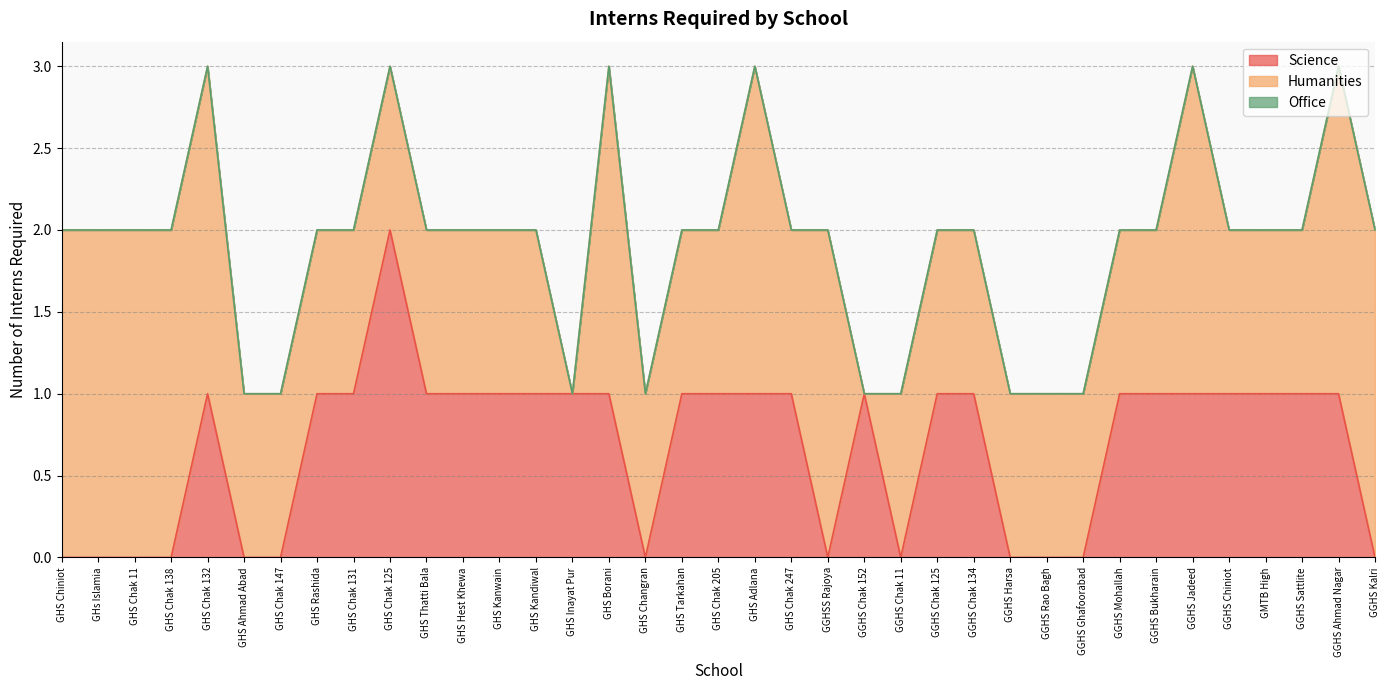

How many series are shown in this chart?

3